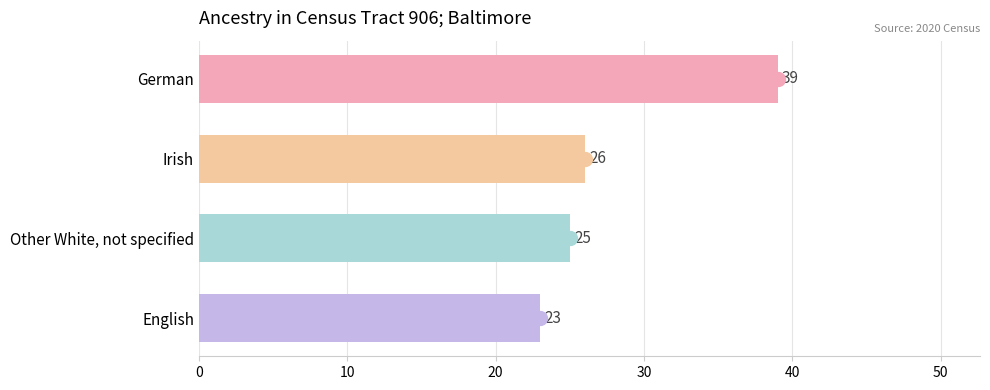

At which label is the value closest to 31?

Irish